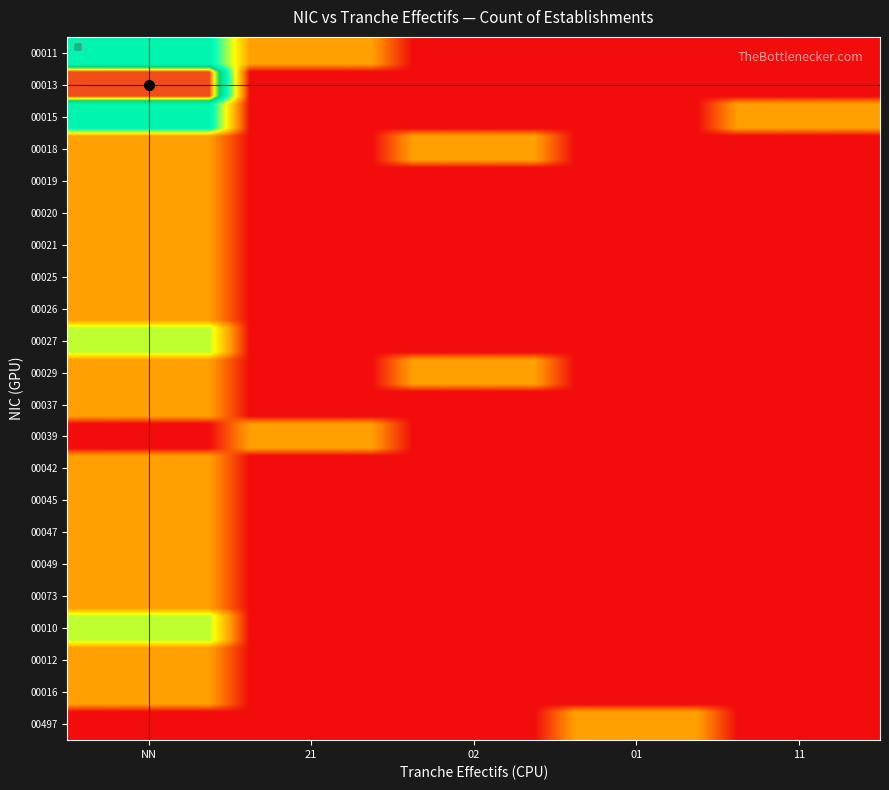

Reading left to right, list all the values displayed in this chart.

00011: 3	1	0	0	0
00013: 5	0	0	0	0
00015: 3	0	0	0	1
00018: 1	0	1	0	0
00019: 1	0	0	0	0
00020: 1	0	0	0	0
00021: 1	0	0	0	0
00025: 1	0	0	0	0
00026: 1	0	0	0	0
00027: 2	0	0	0	0
00029: 1	0	1	0	0
00037: 1	0	0	0	0
00039: 0	1	0	0	0
00042: 1	0	0	0	0
00045: 1	0	0	0	0
00047: 1	0	0	0	0
00049: 1	0	0	0	0
00073: 1	0	0	0	0
00010: 2	0	0	0	0
00012: 1	0	0	0	0
00016: 1	0	0	0	0
00497: 0	0	0	1	0